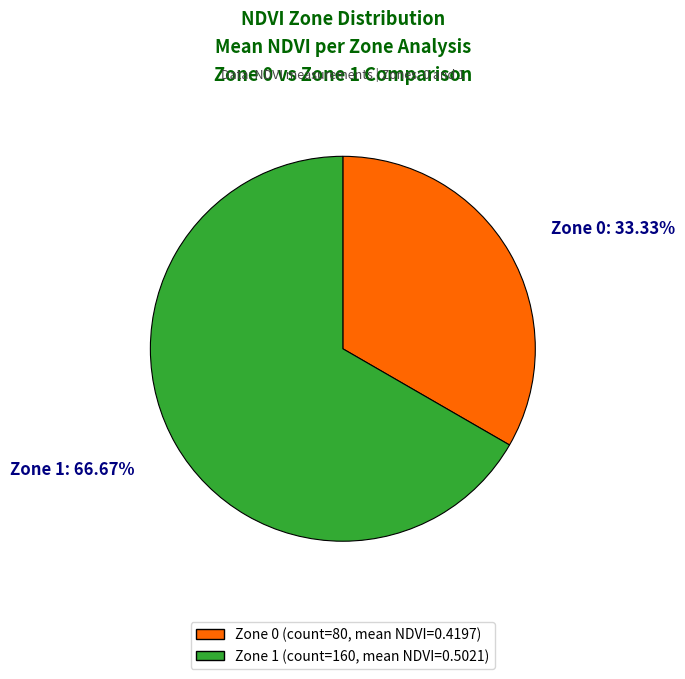

Count the number of slices in the pie.

2